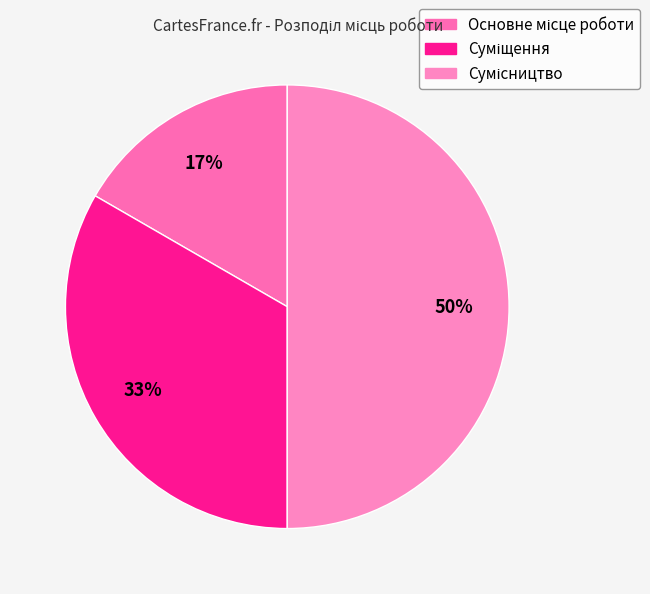

What is the largest slice in the pie chart?

Сумісництво